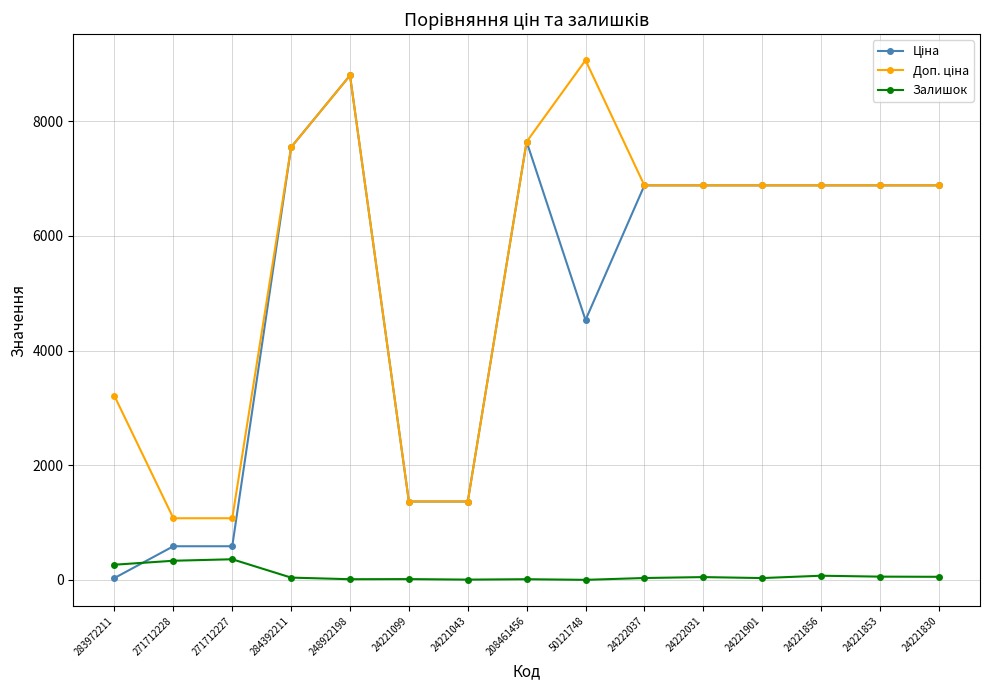

At which category is the sum across all series the highest?

248922198